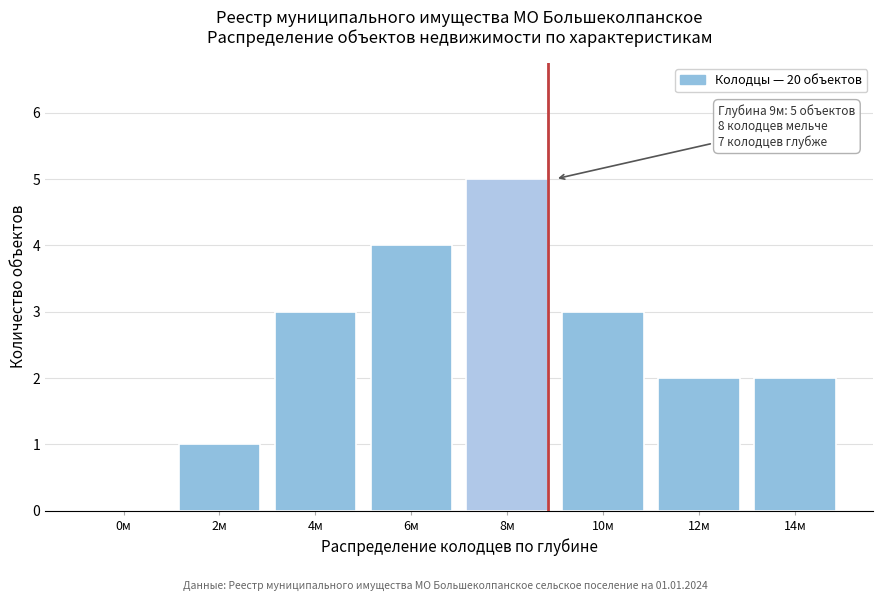

Reading left to right, what are all the values shown in this chart?

0м=0	2м=1	4м=3	6м=4	8м=5	10м=3	12м=2	14м=2